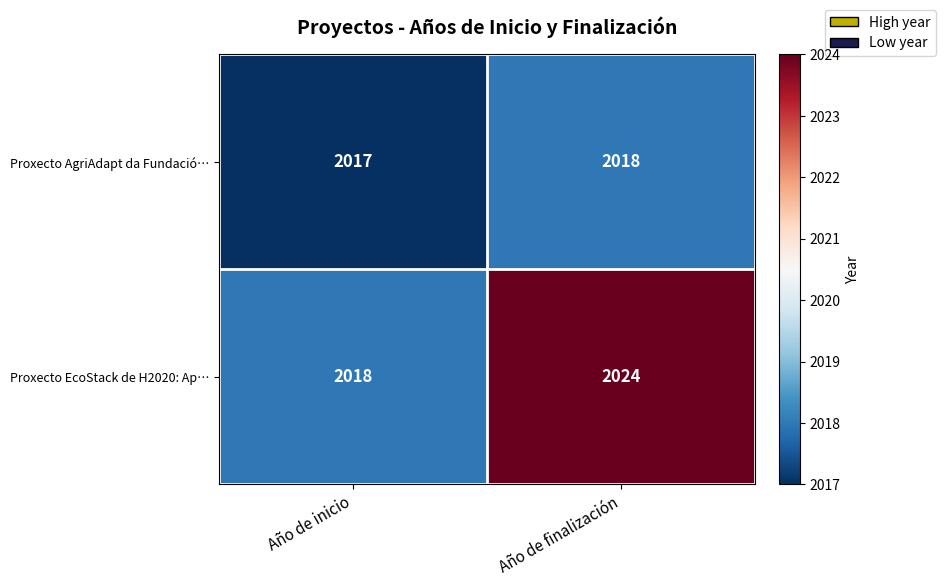

Rank the series by their average value, from highest to lowest.

Proxecto EcoStack de H2020: Ap…, Proxecto AgriAdapt da Fundació…